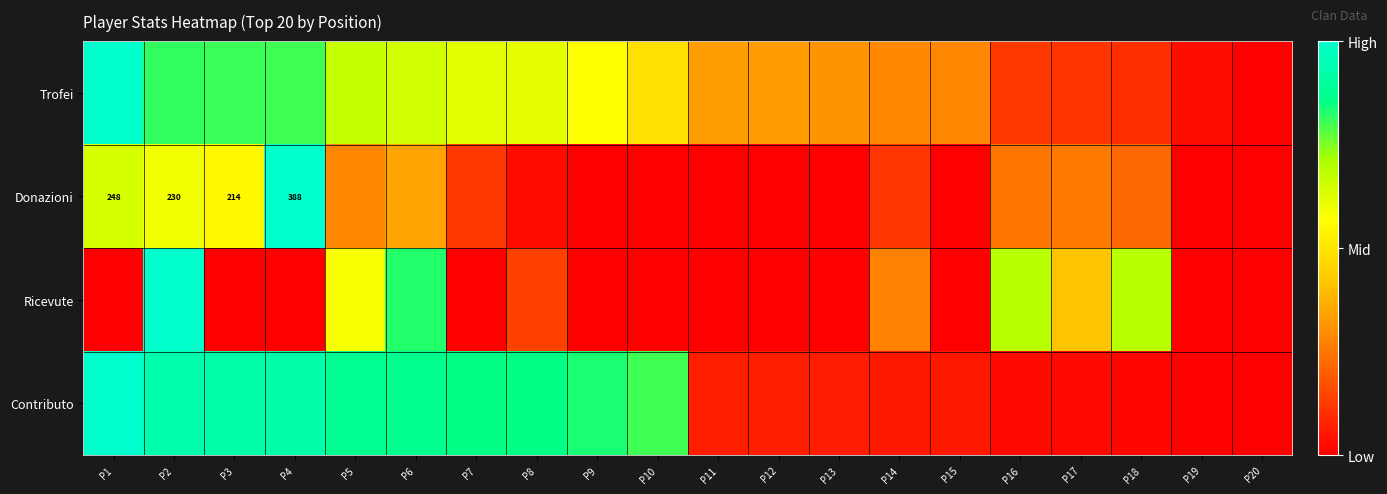

Is it true that Donazioni equals 0.2 at P6?

False